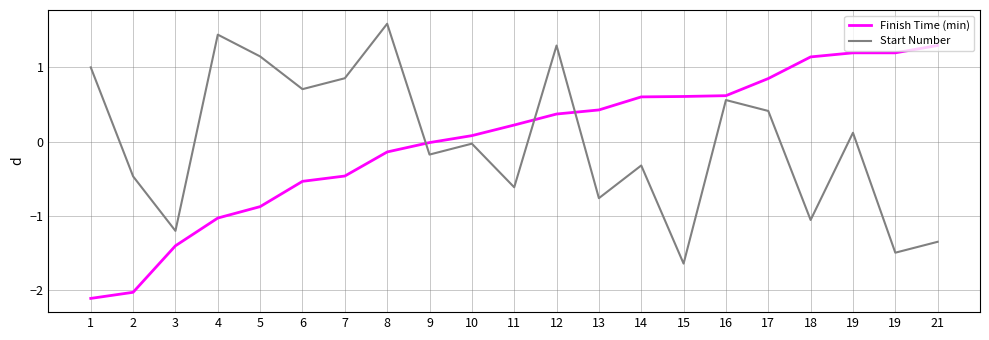

Does the chart have visible grid lines?

Yes